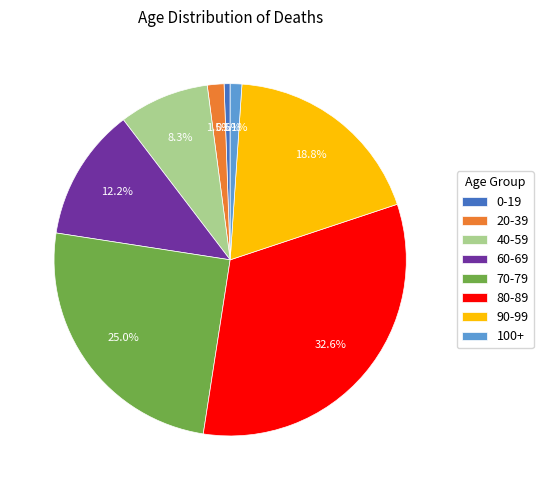

Is there any slice that represents more than half of the pie?

No